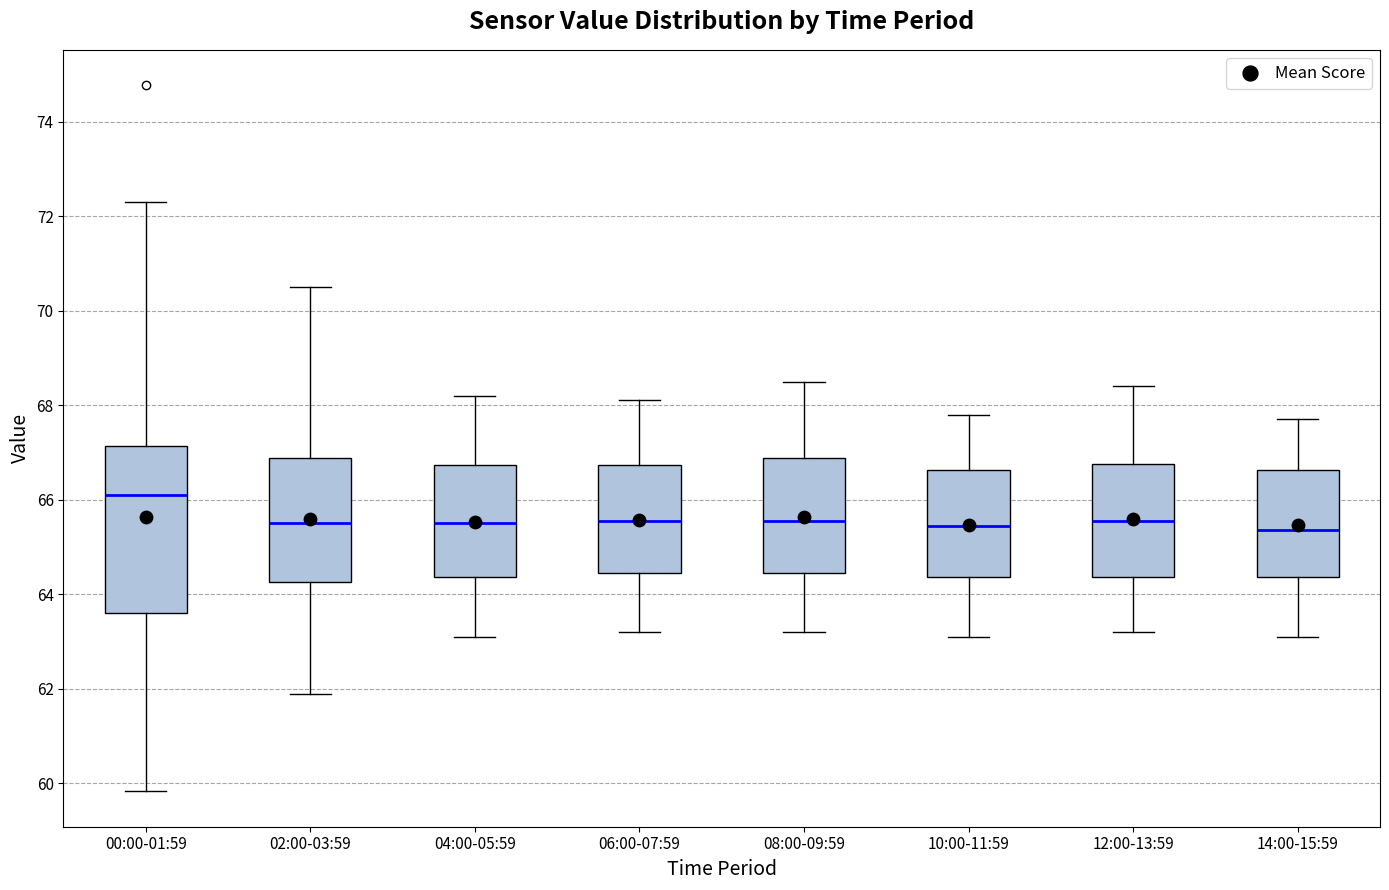

Which box has the highest median line?

00:00-01:59